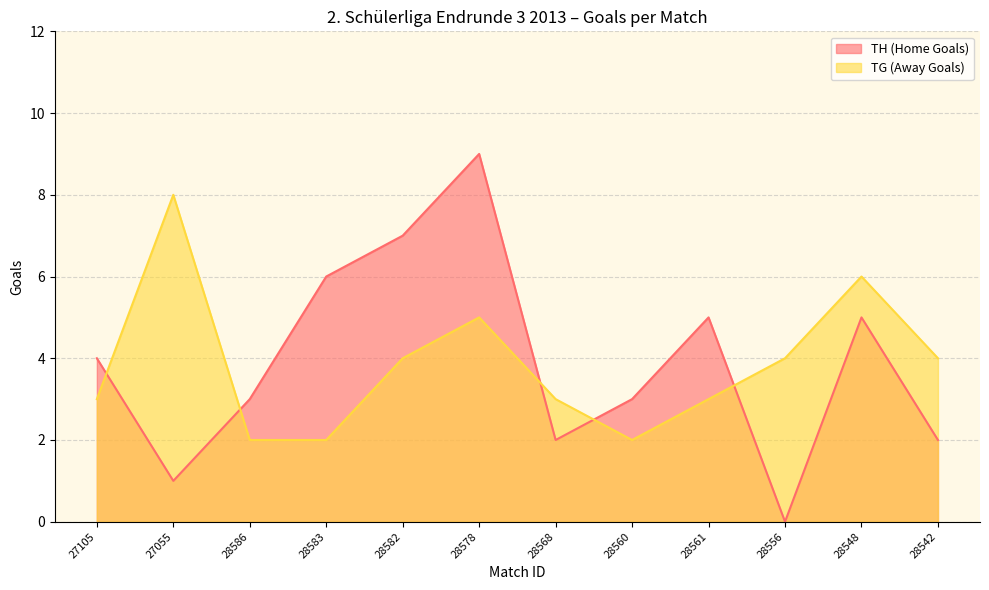

How many times do TH (Home Goals) and TG (Away Goals) cross each other?

5